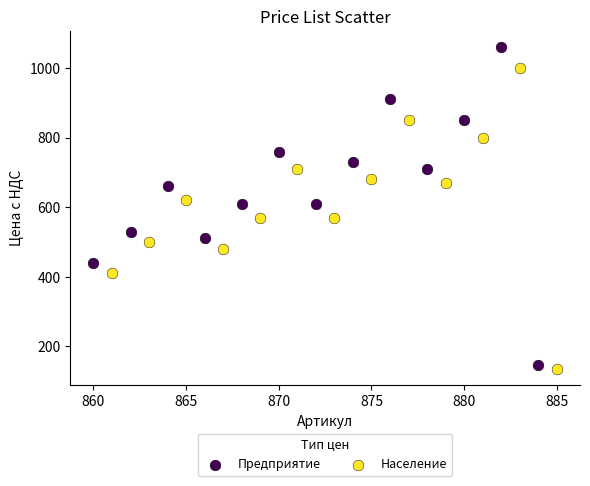

Which series contains the highest Y value?

Предприятие